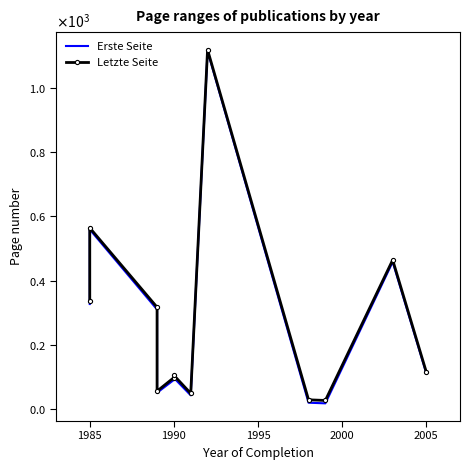

The Erste Seite series shows 1643 at 7. True or false?

False